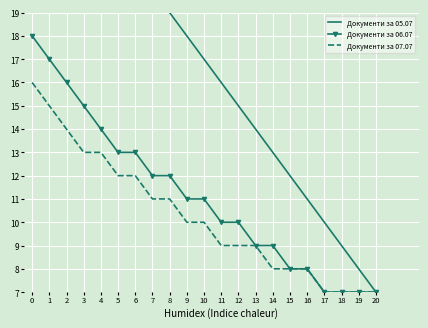

Which label corresponds to the smallest value in the chart?

20